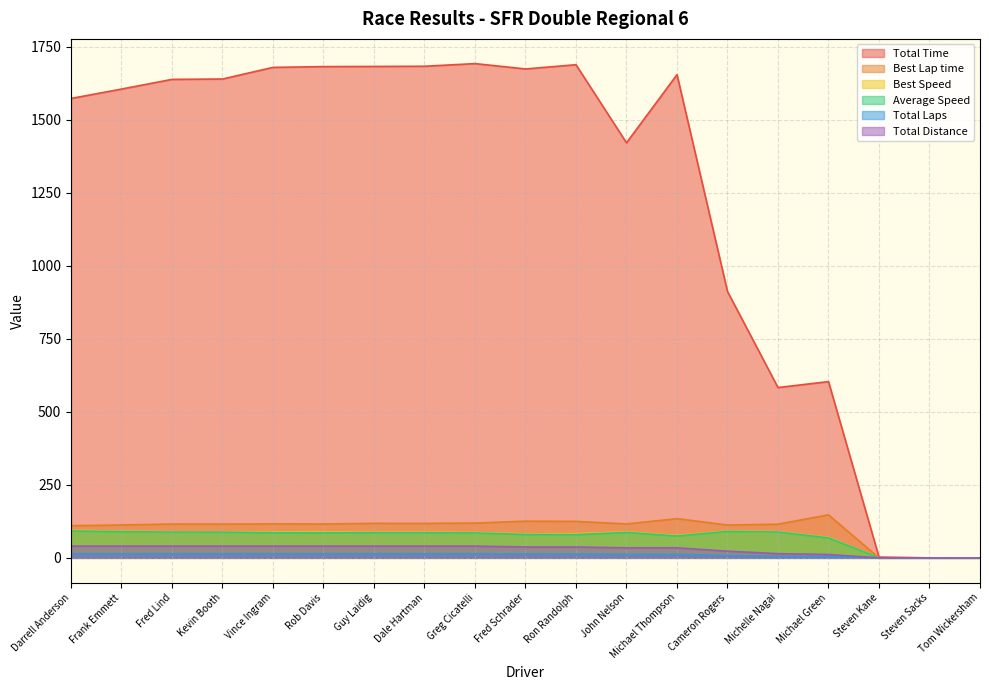

Which label corresponds to the smallest value in the chart?

Steven Sacks